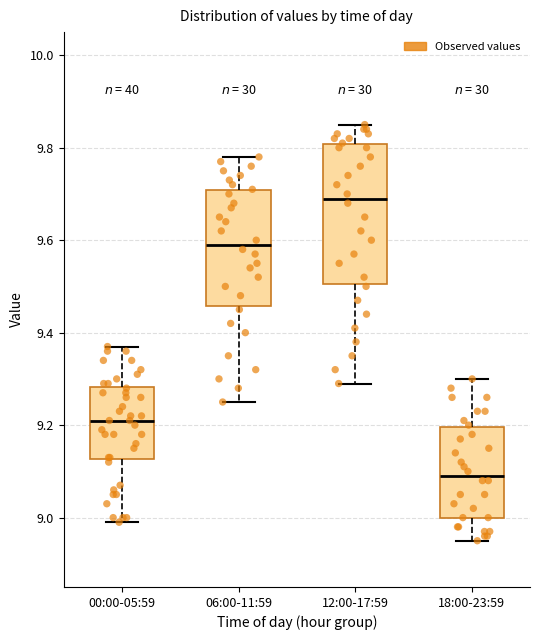

Reading left to right, transcribe this box plot: for each box, give where its median line is, the range the box spans, and where its two whiskers end, as read against the y-axis. The values are not printed on the chart, so give them approximately, as read against the axis.

00:00-05:59: median 9.22, box 9.12 to 9.28, whiskers 9.00 to 9.38
06:00-11:59: median 9.60, box 9.46 to 9.70, whiskers 9.26 to 9.78
12:00-17:59: median 9.70, box 9.50 to 9.80, whiskers 9.30 to 9.86
18:00-23:59: median 9.10, box 9.00 to 9.20, whiskers 8.96 to 9.30